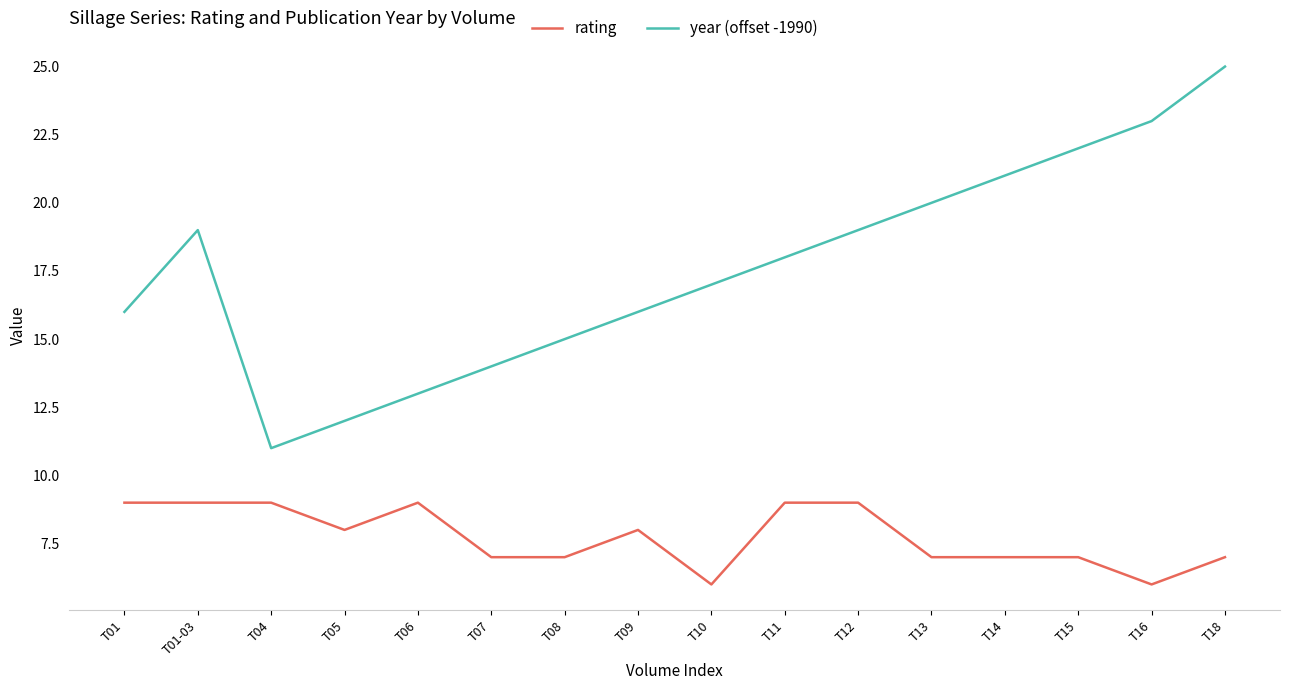

Which series has the widest spread of values?

year (offset -1990)